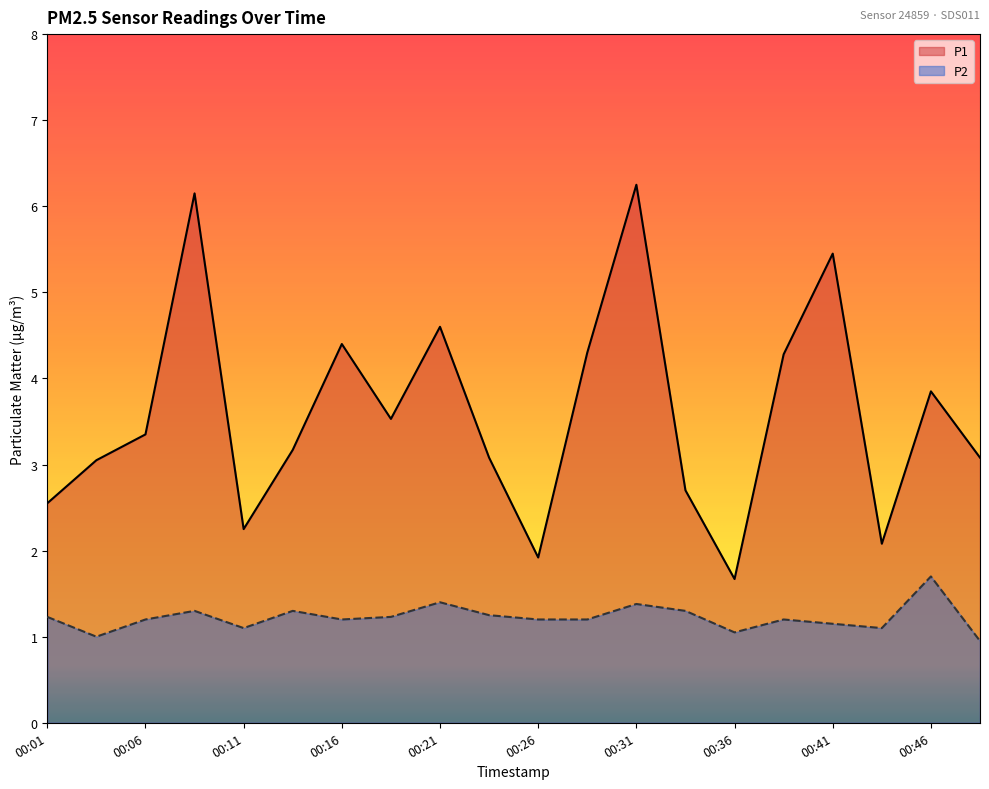

Is it true that P2 equals 1.2 at 00:06?

True